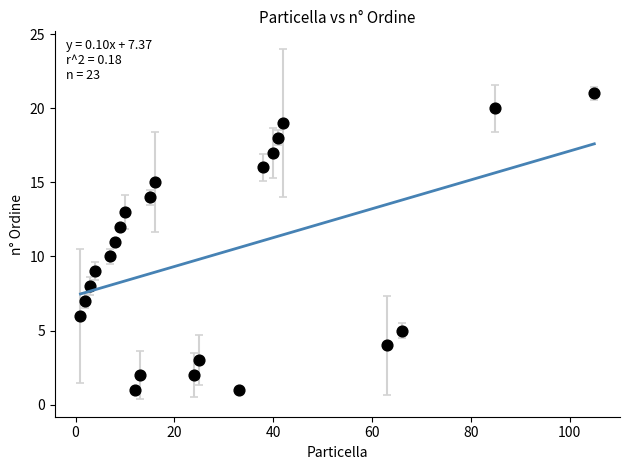

What is the range of X values (max minus min)?

104